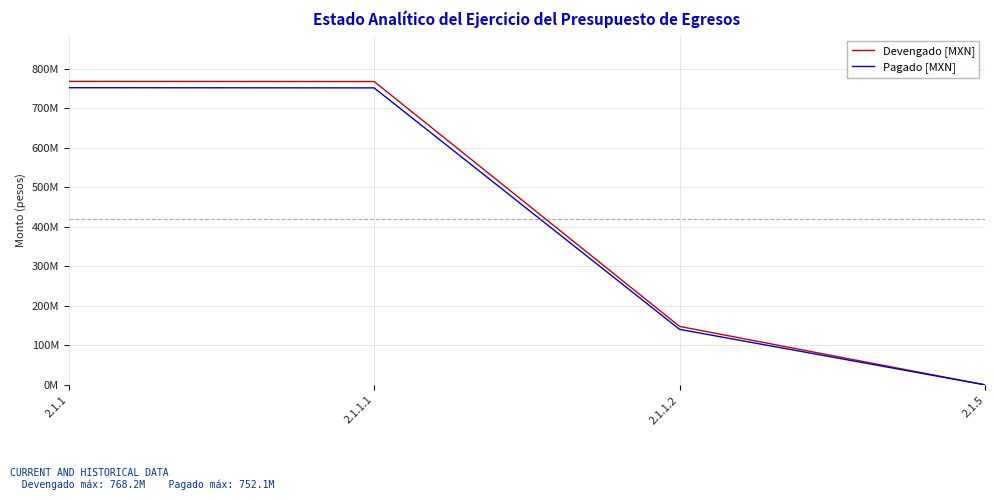

What is the difference between the highest and lowest values at 2.1.1.2?

7.5